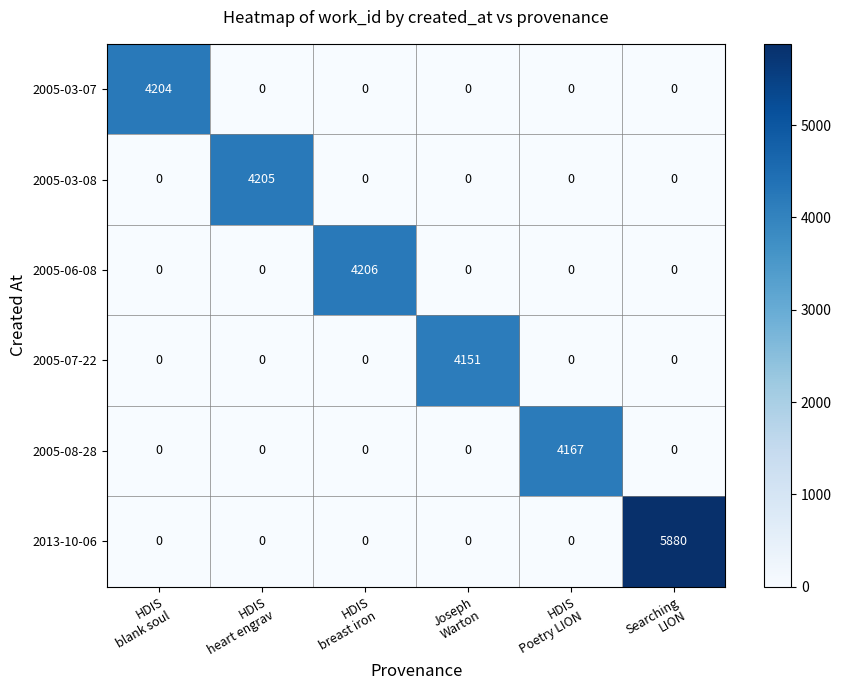

What is the maximum value for 2005-03-08?

4205